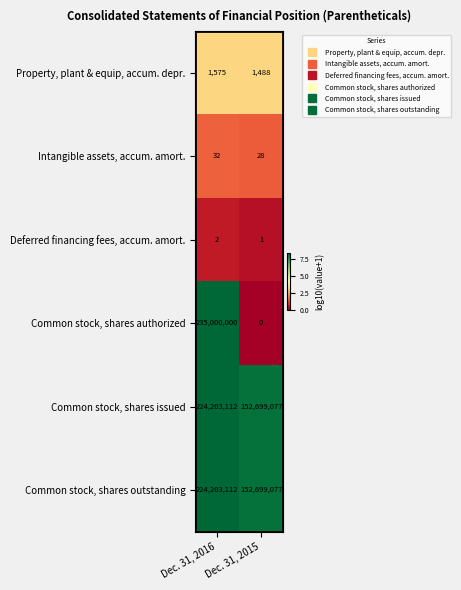

True or false: Common stock, shares authorized has a value of 390157886 at Dec. 31, 2016.

False